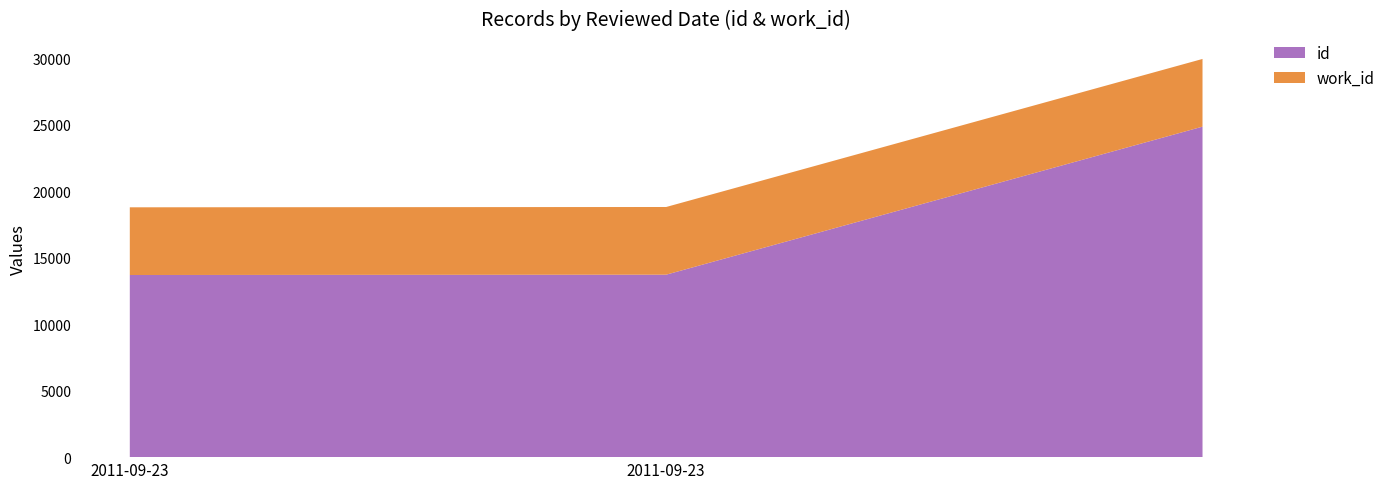

Reading left to right, extract all data points from this chart.

id: 2011-09-23=13691	2011-09-23=13715	=24843
work_id: 2011-09-23=5088	2011-09-23=5088	=5088